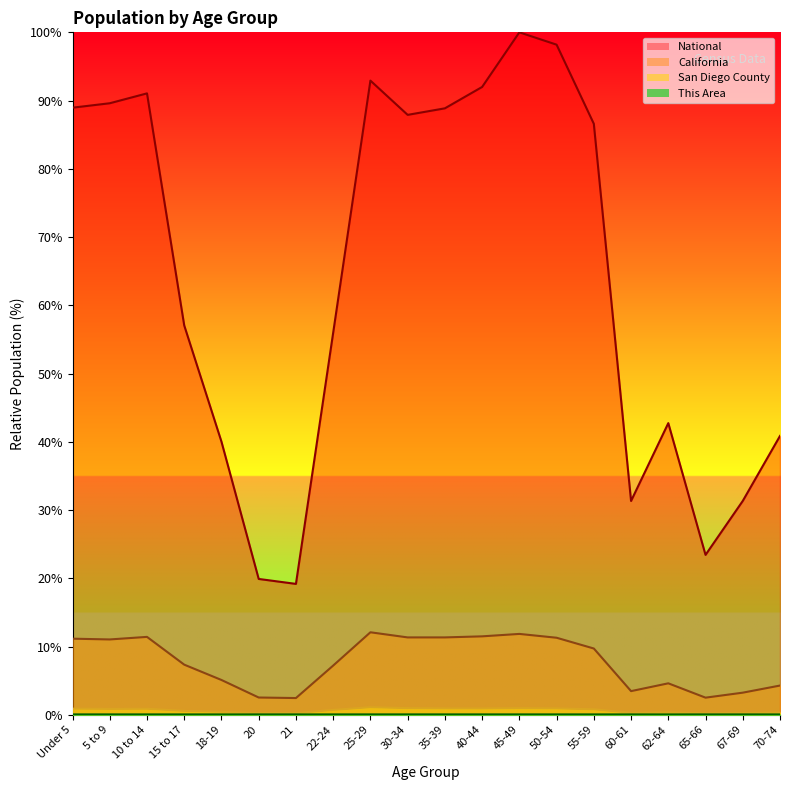

What position from the left is 25-29?

9